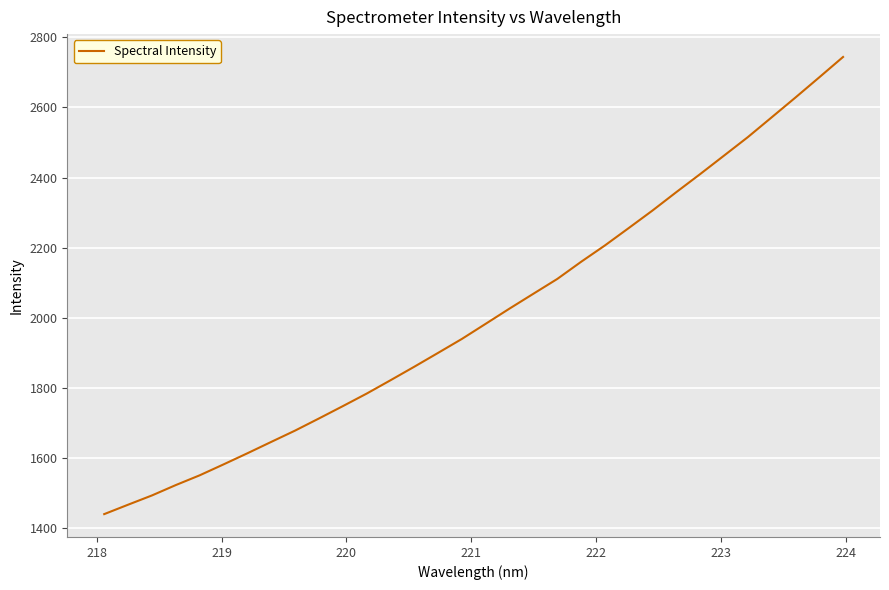

What is the maximum value shown in the chart?

2744.0